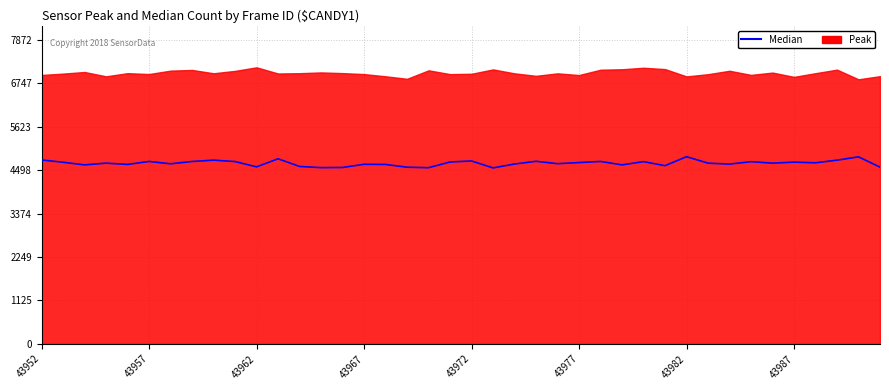

Where does the data first go above 4677?

43952